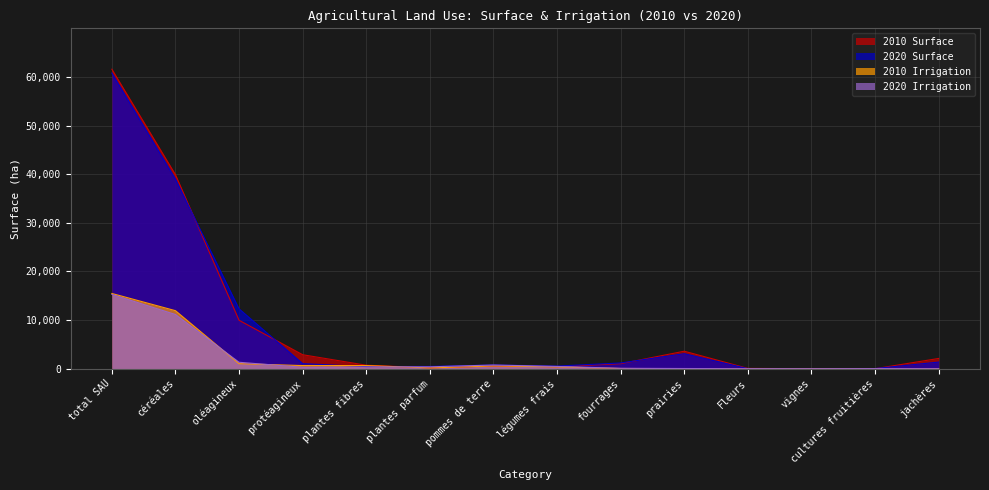

True or false: 2010_surf has more than 1 points higher than both neighbors.

True